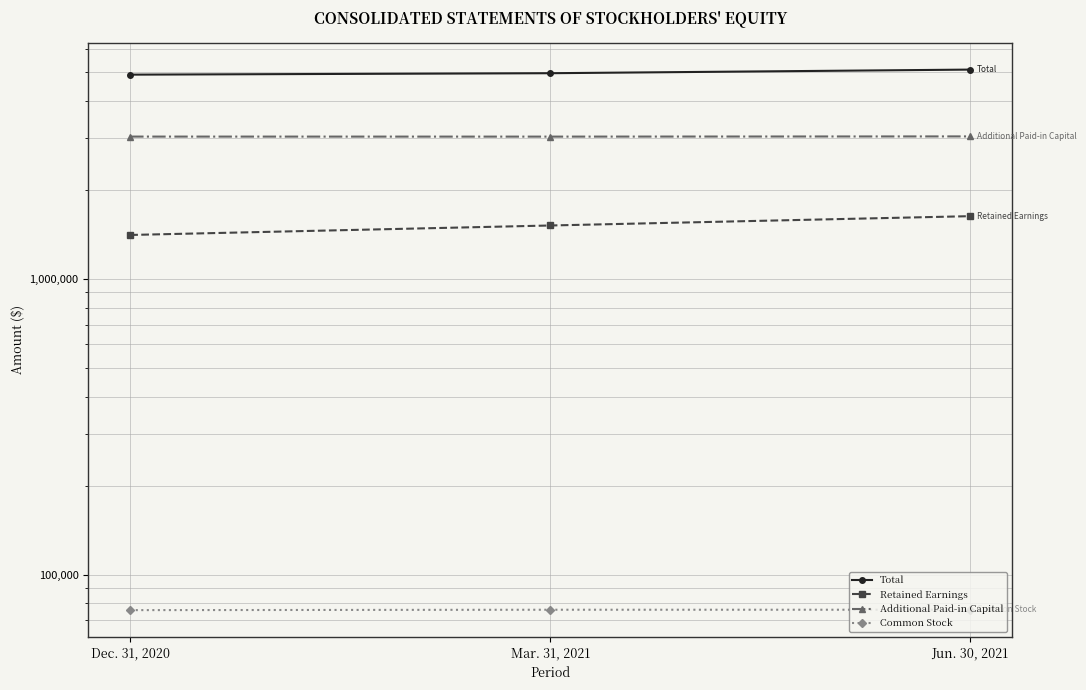

Rank the series by their maximum value, from highest to lowest.

Total, Additional Paid-in Capital, Retained Earnings, Common Stock